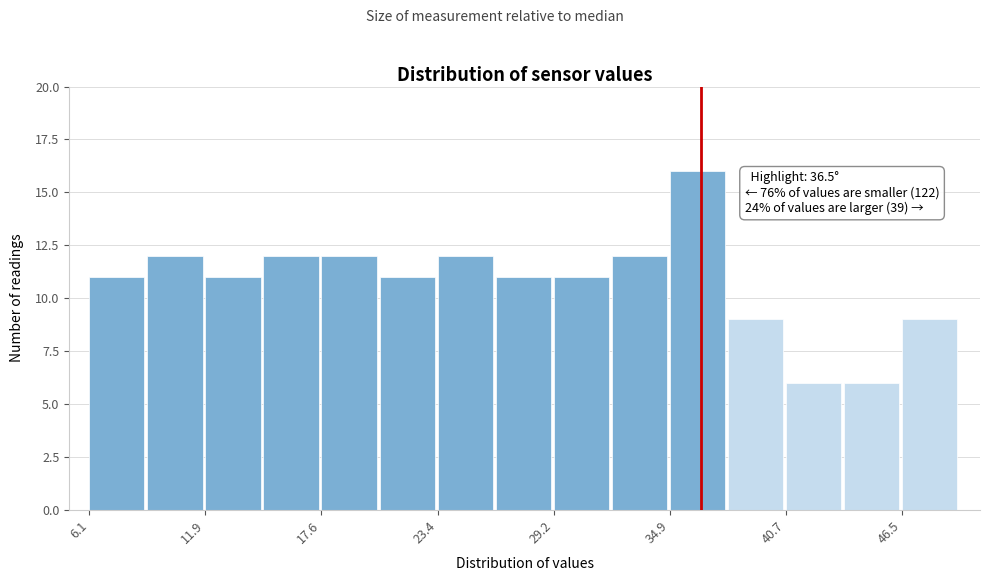

Around what value on the x-axis is the tallest bar? Give the approximate position of its centre, as read against the axis.

36